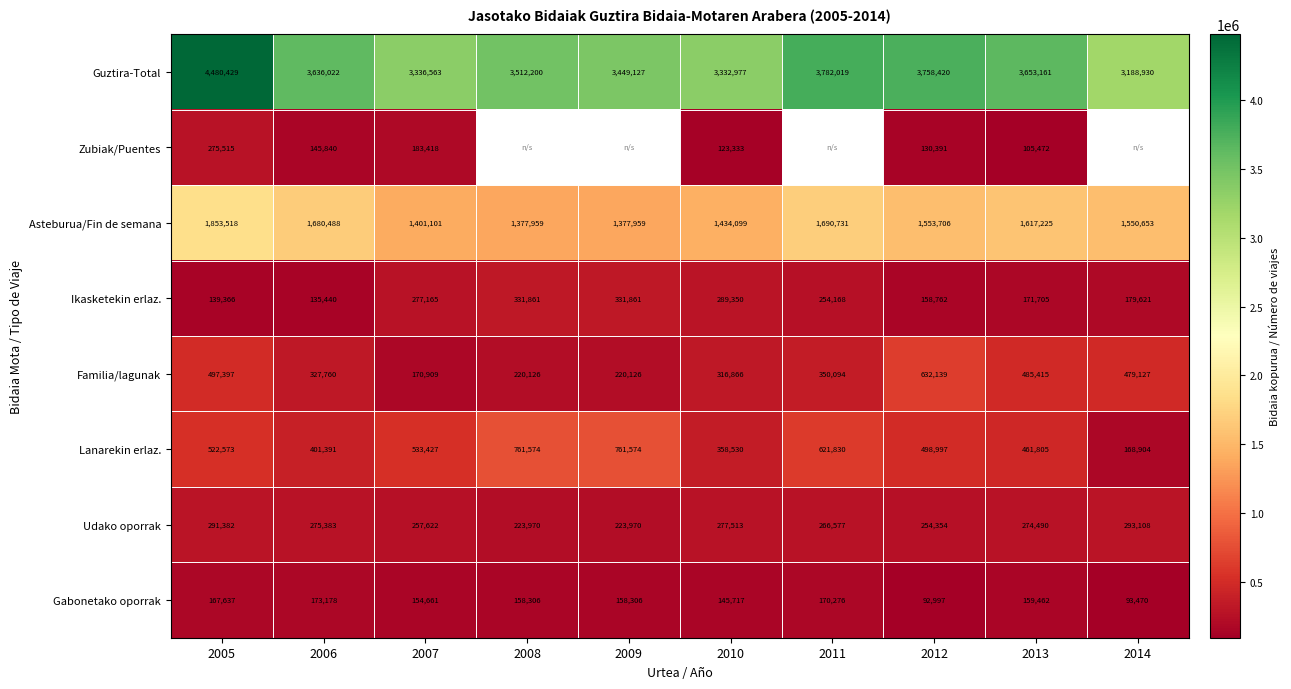

Where does the Familia/lagunak series first go above 350094?

2005